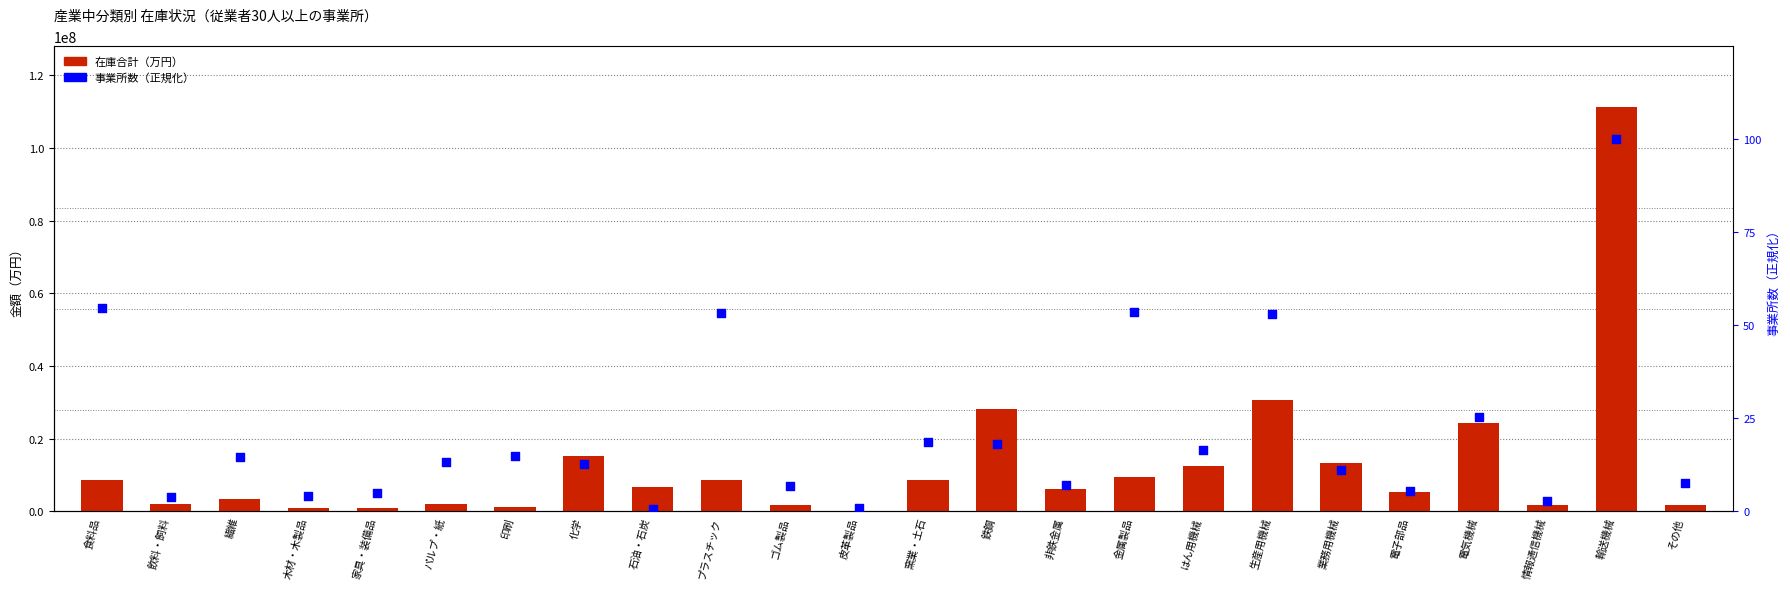

What are all the series names shown in the legend?

在庫合計（万円）, 事業所数（正規化）